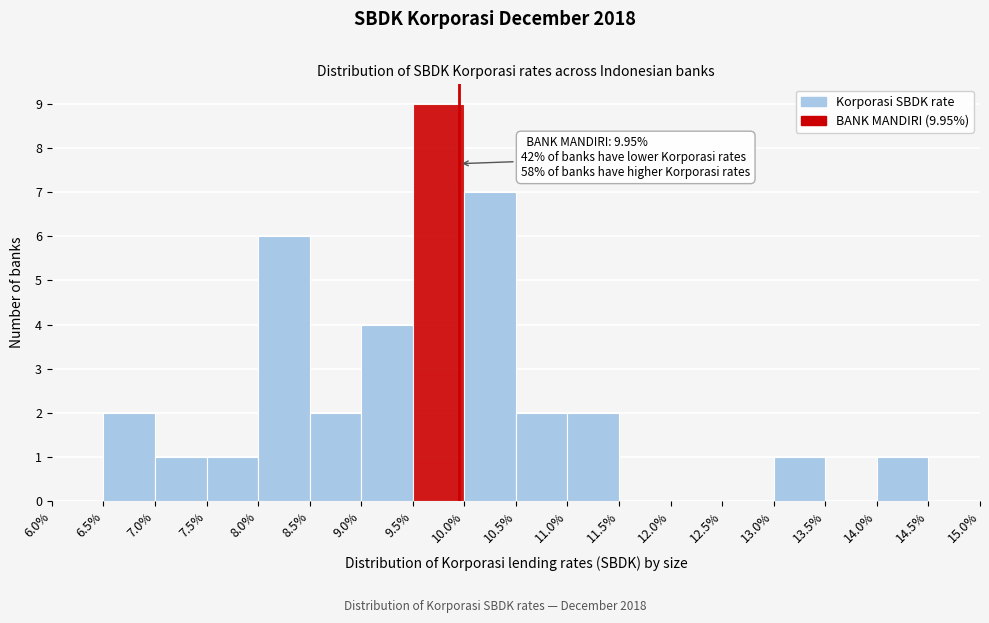

Which range on the x-axis has the tallest bar?

9.5% to 10.0%